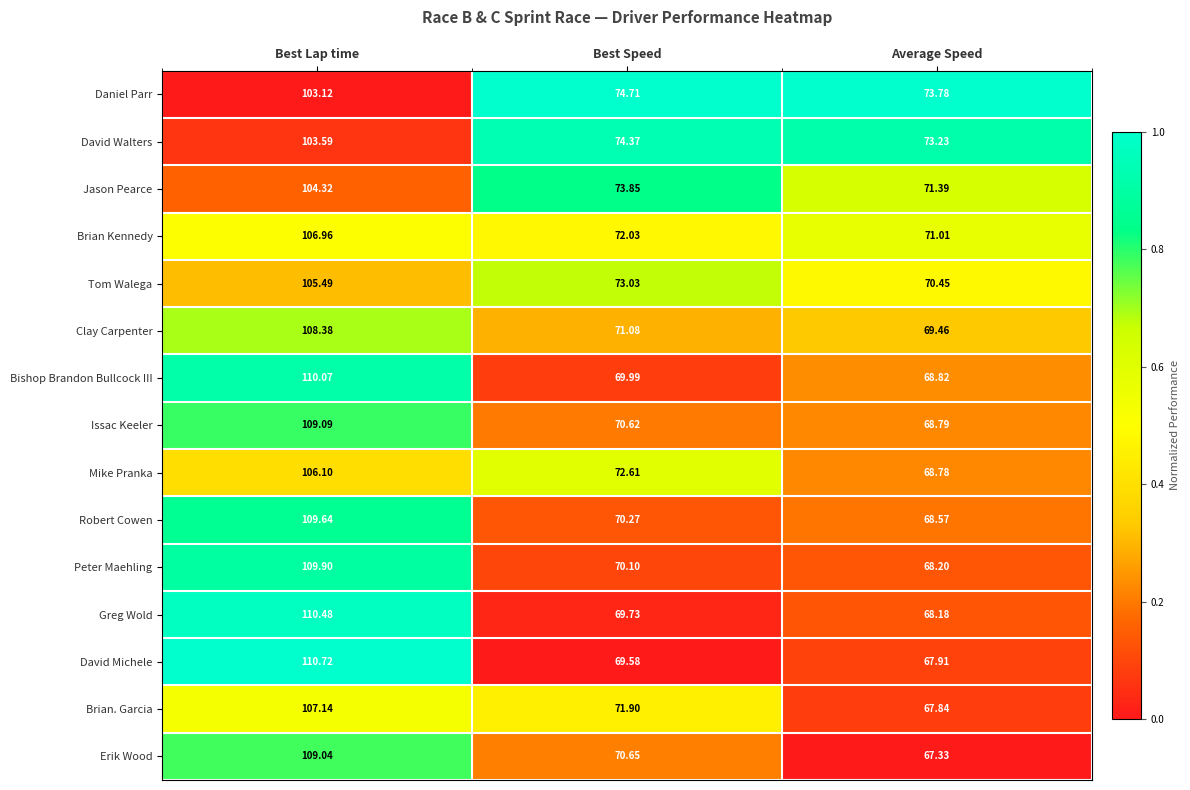

What is the total value across all series at Best Lap time?

1614.0